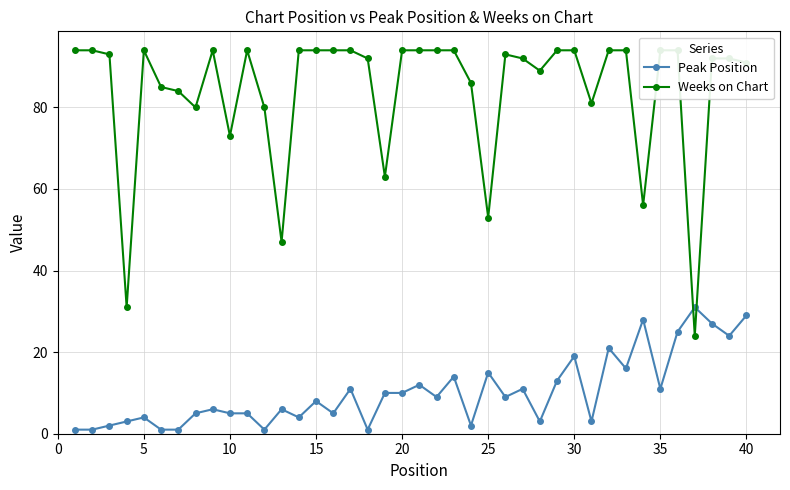

Reading right to left, list all the values displayed in this chart.

Peak Position: 29	24	27	31	25	11	28	16	21	3	19	13	3	11	9	15	2	14	9	12	10	10	1	11	5	8	4	6	1	5	5	6	5	1	1	4	3	2	1	1
Weeks on Chart: 91	92	92	24	94	94	56	94	94	81	94	94	89	92	93	53	86	94	94	94	94	63	92	94	94	94	94	47	80	94	73	94	80	84	85	94	31	93	94	94